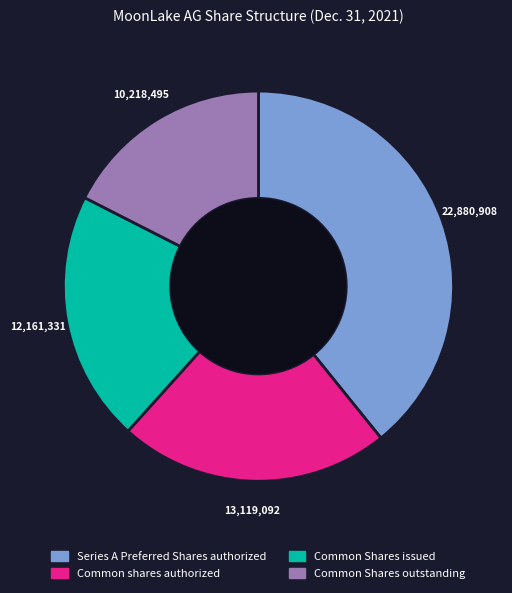

Do Series A Preferred Shares authorized and Common Shares outstanding together represent more than half of the pie?

Yes